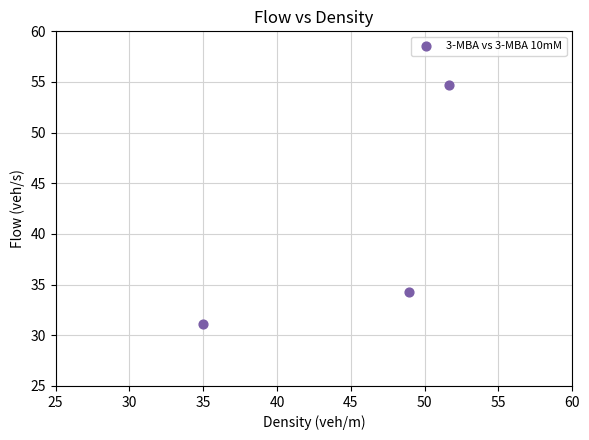

What is the range of X values (max minus min)?

16.7